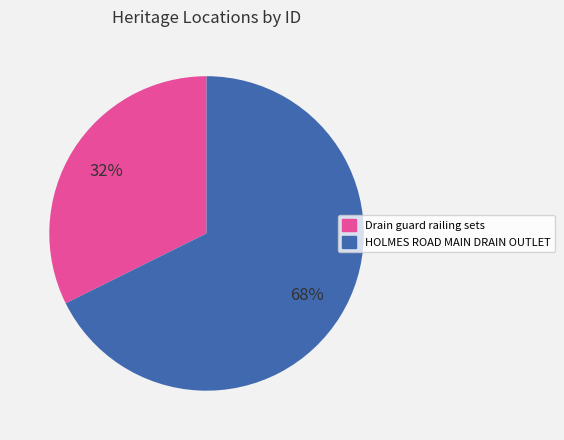

How many slices are in this pie chart?

2